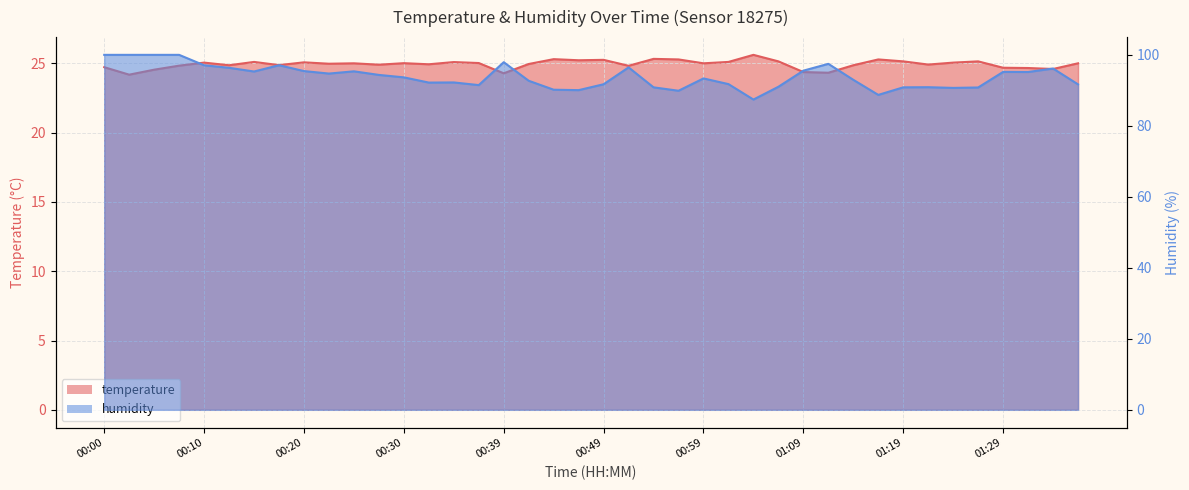

At which category is the sum across all series the highest?

00:07